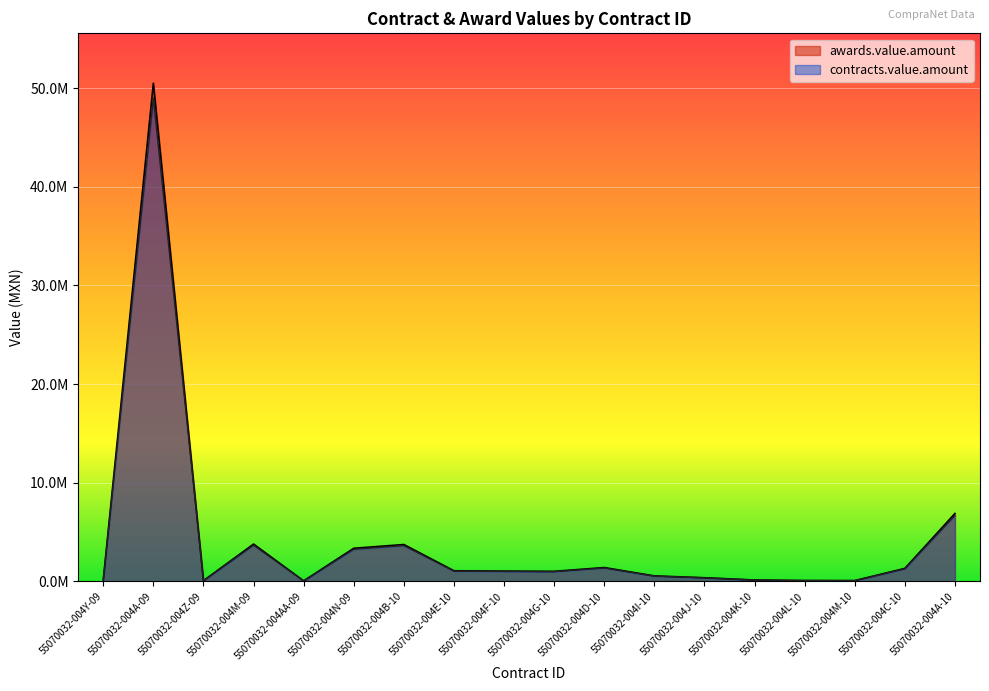

What is the sum of all contracts.value.amount values?

73462136.5